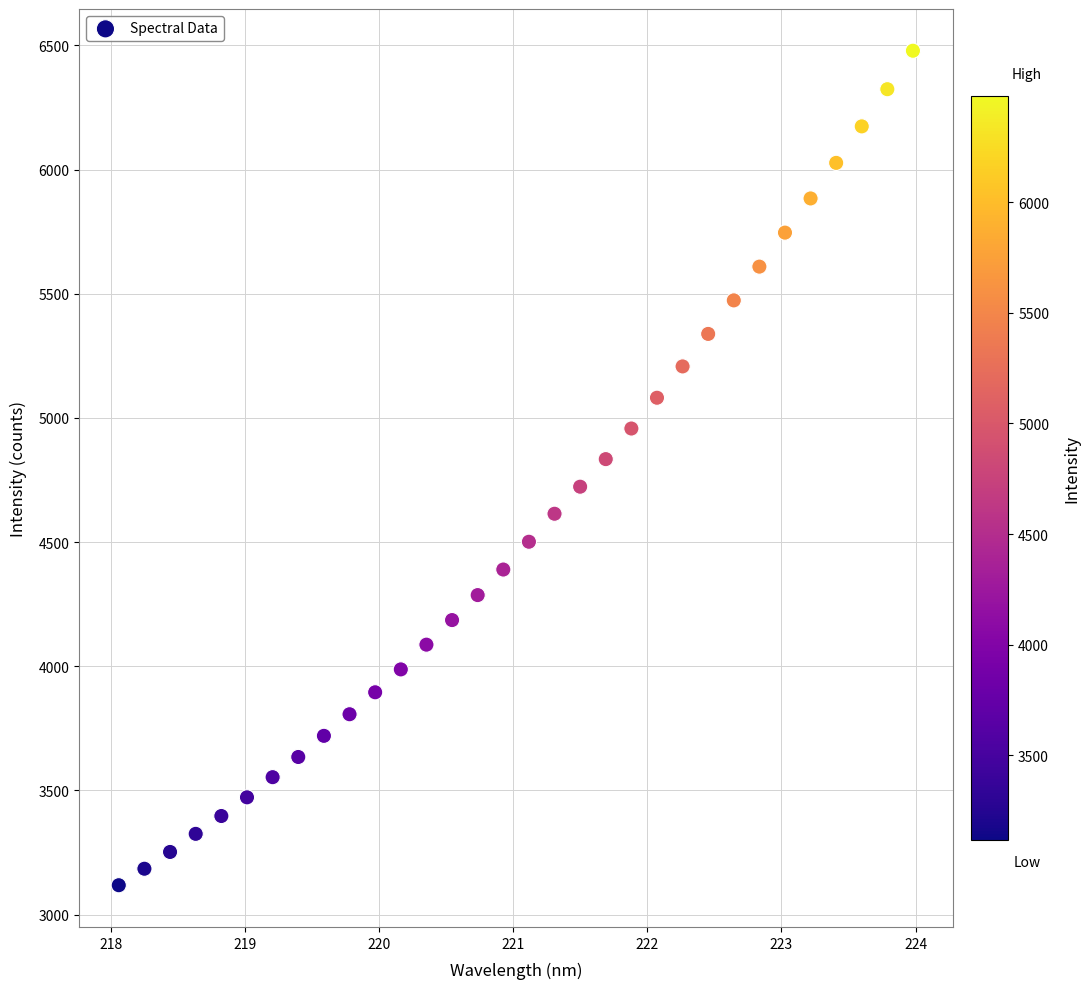

What is the range of X values (max minus min)?

5.9